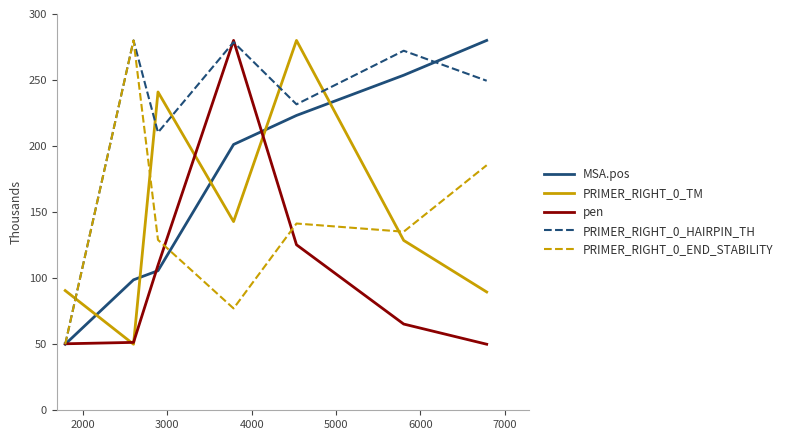

What is the smallest value displayed?

50.0